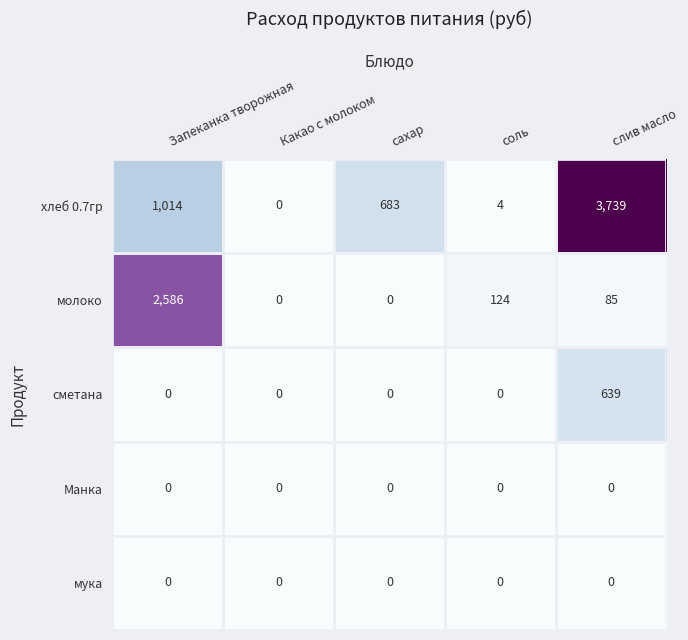

Which label corresponds to the largest value in the chart?

слив масло